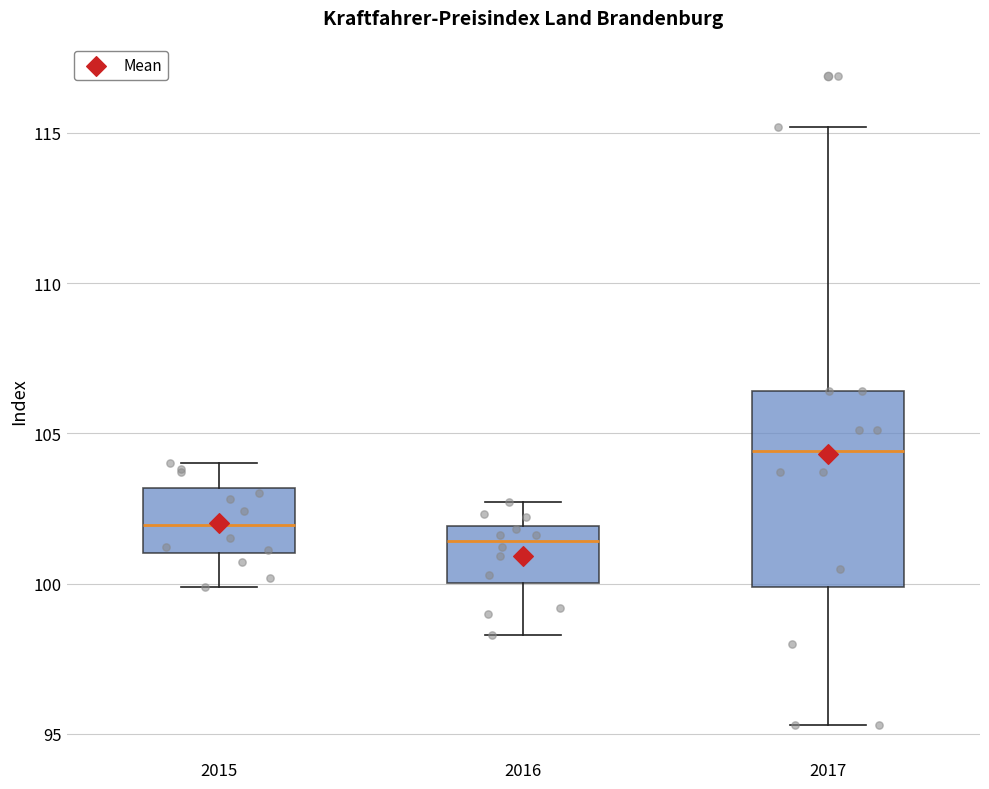

Comparing the boxes themselves (not the whiskers), which one is the tallest?

2017